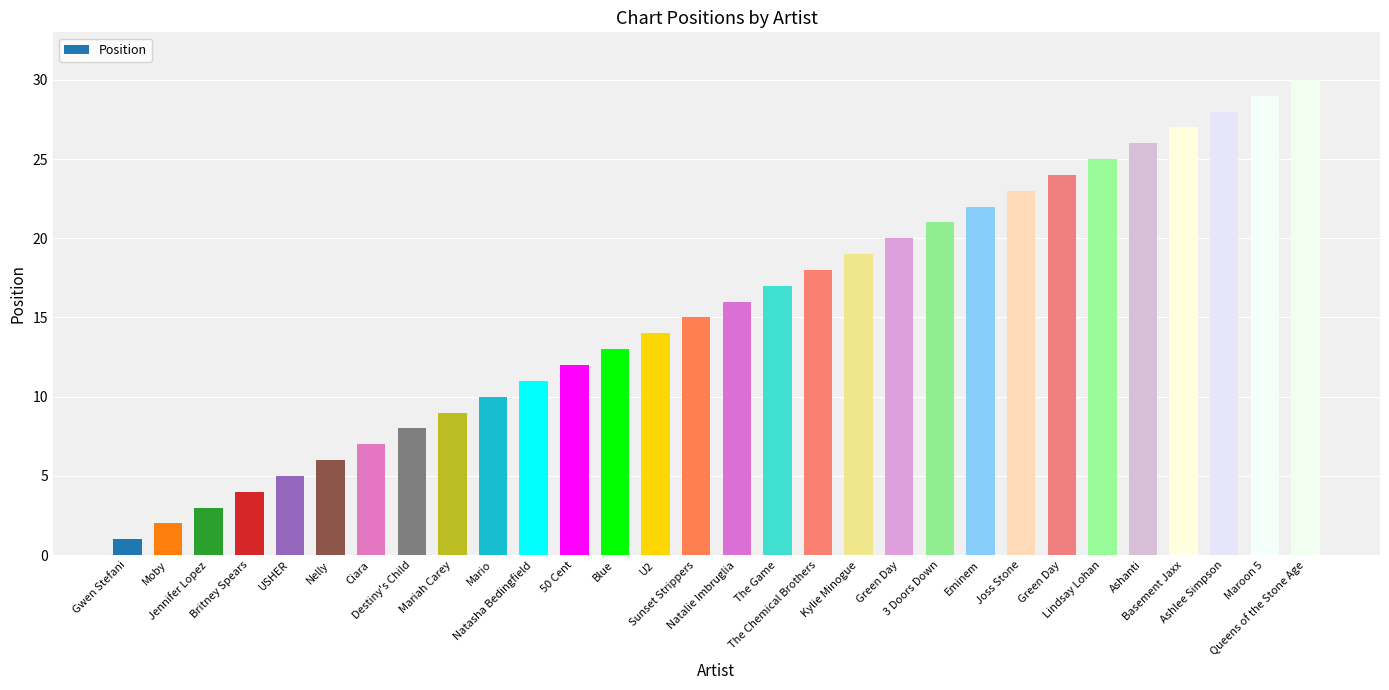

Rank the categories by value from lowest to highest.

Gwen Stefani, Moby, Jennifer Lopez, Britney Spears, USHER, Nelly, Ciara, Destiny's Child, Mariah Carey, Mario, Natasha Bedingfield, 50 Cent, Blue, U2, Sunset Strippers, Natalie Imbruglia, The Game, The Chemical Brothers, Kylie Minogue, Green Day, 3 Doors Down, Eminem, Joss Stone, Green Day, Lindsay Lohan, Ashanti, Basement Jaxx, Ashlee Simpson, Maroon 5, Queens of the Stone Age